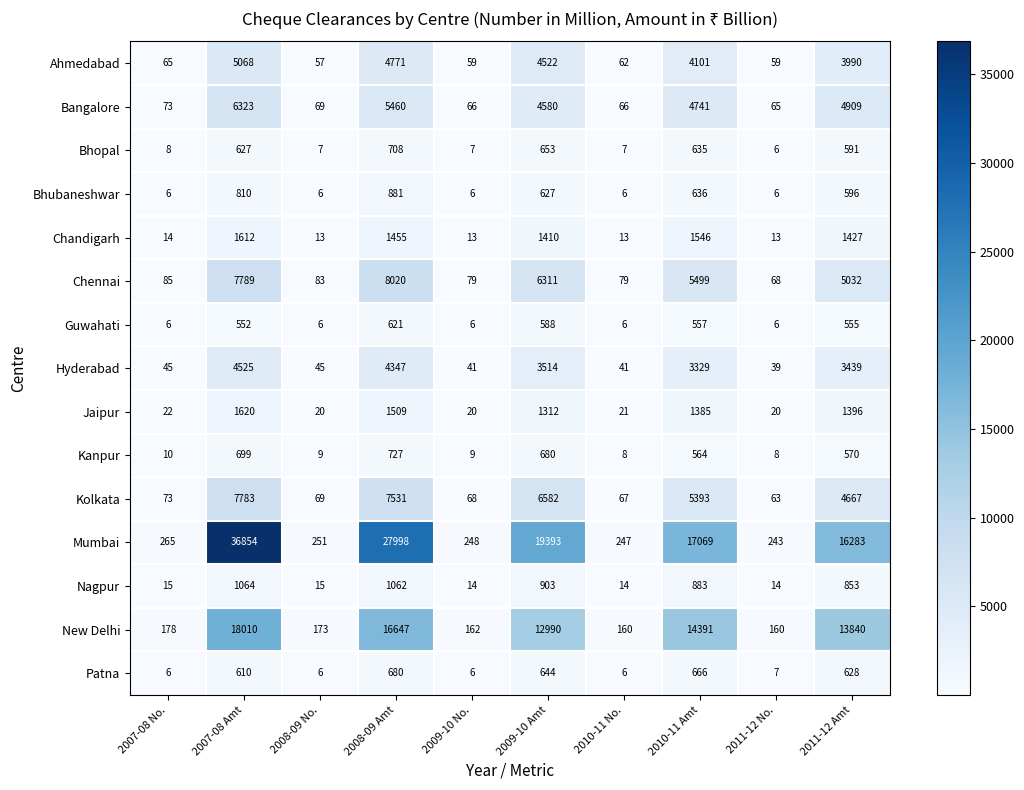

The Chennai series shows 4656 at 2008-09 Amt. True or false?

False